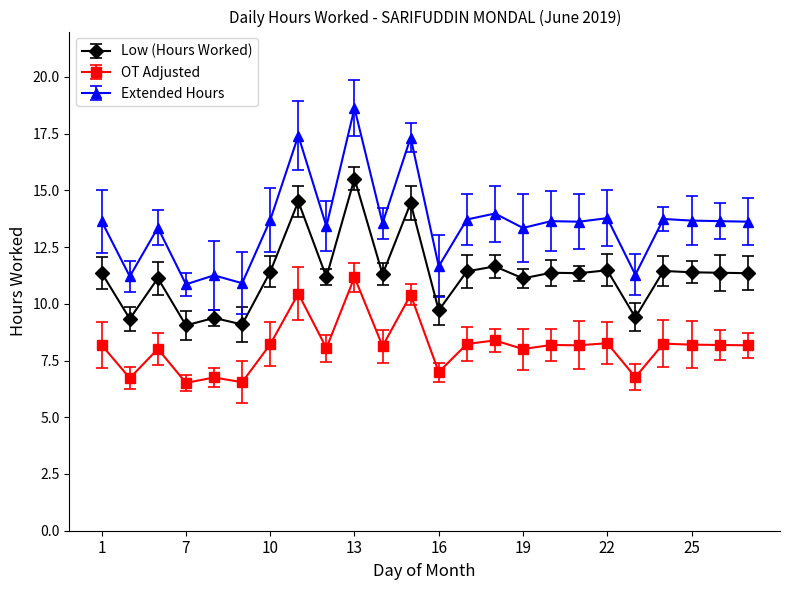

What is the difference between the maximum and minimum values in the OT Adjusted series?

4.7